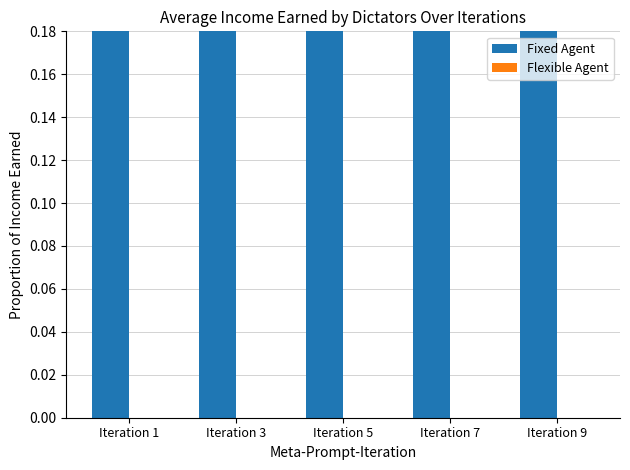

What are all the series names shown in the legend?

Fixed Agent, Flexible Agent